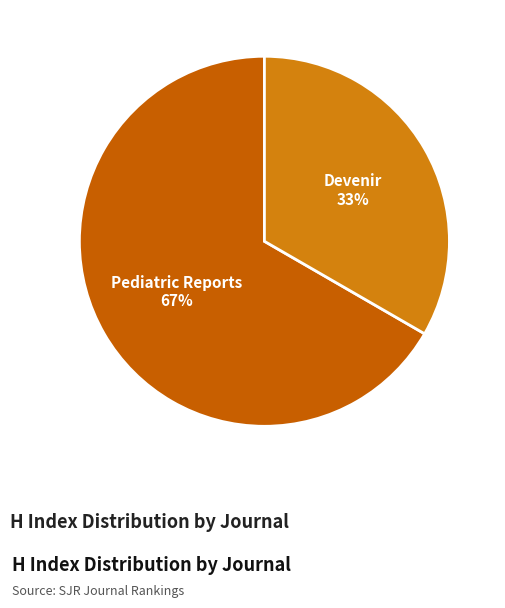

How many slices are in this pie chart?

2